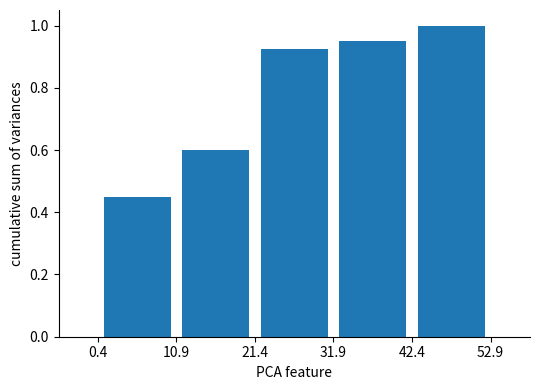

Reading left to right, transcribe this chart: for each bar, give the range it covers on the x-axis and its height. Neither the bar edges nor the heights are printed on the chart, so give them approximately, as read against the axes.

0 to 10: 0.46
10 to 22: 0.60
22 to 32: 0.92
32 to 42: 0.96
42 to 52: 1.00